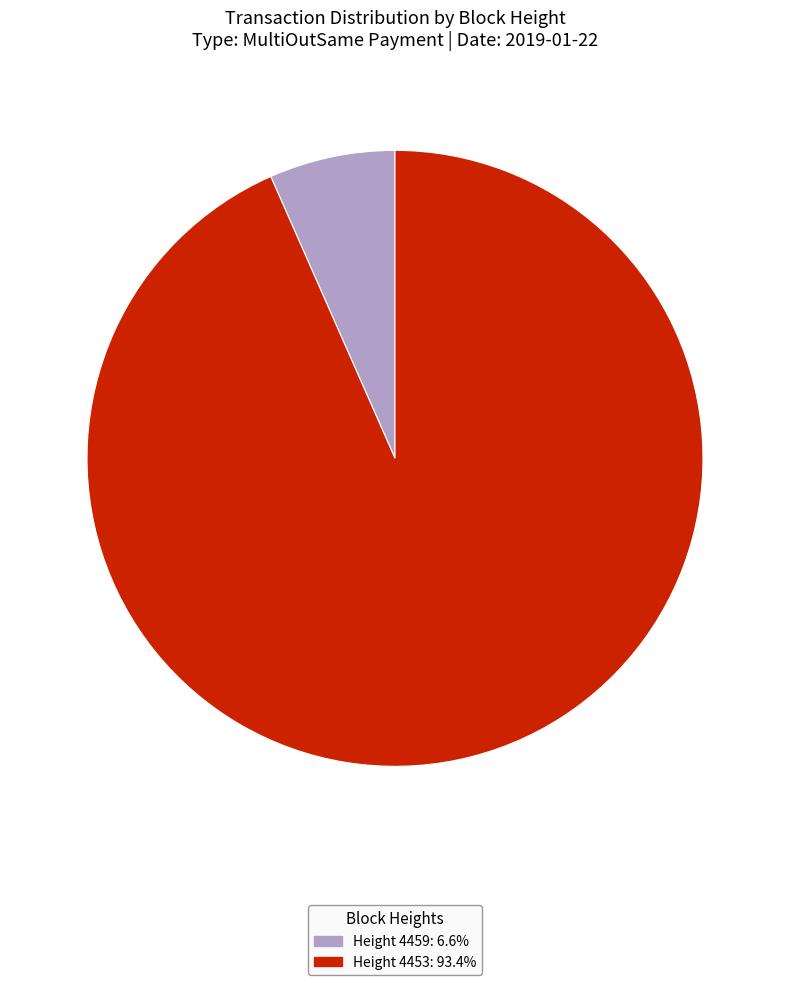

Does Height 4453: 93.4% account for over 50% of the chart?

Yes